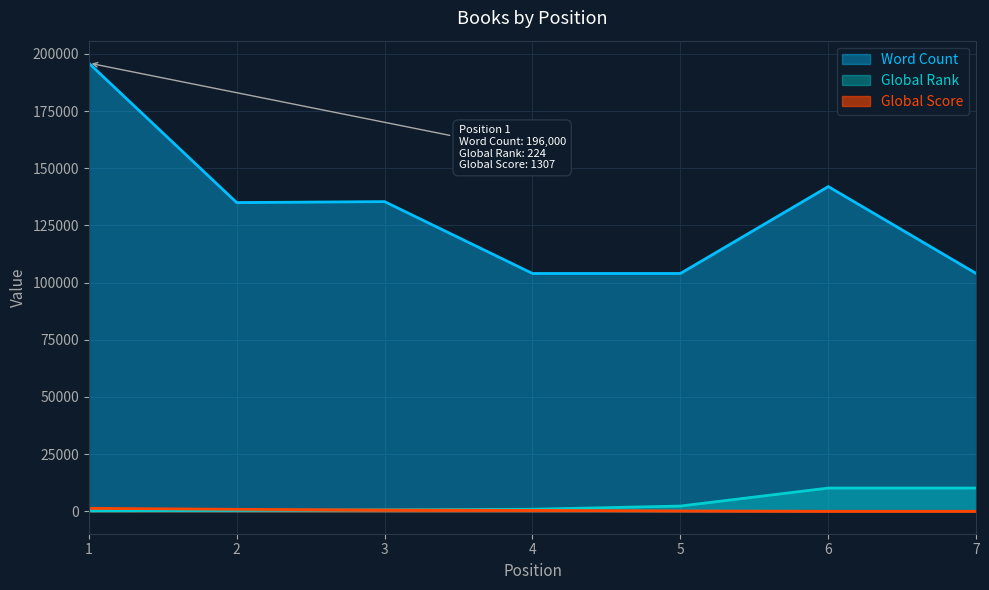

Reading left to right, extract all data points from this chart.

Word Count: 1=196000	2=135000	3=135420	4=104000	5=104000	6=142000	7=104000
Global Rank: 1=224	2=377	3=662	4=906	5=2301	6=10175	7=10175
Global Score: 1=1307	2=871	3=548	4=411	5=158	6=18	7=18